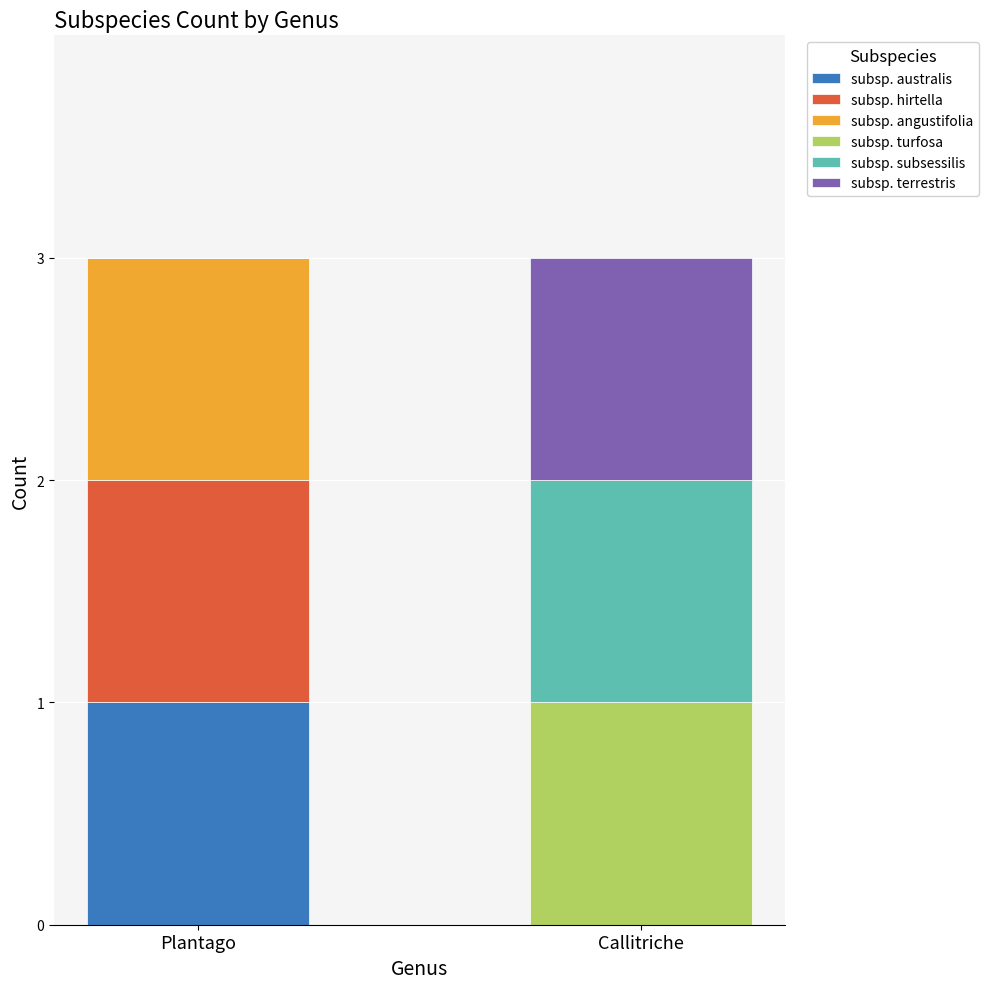

Is it true that subsp. australis equals 1 at Plantago?

True